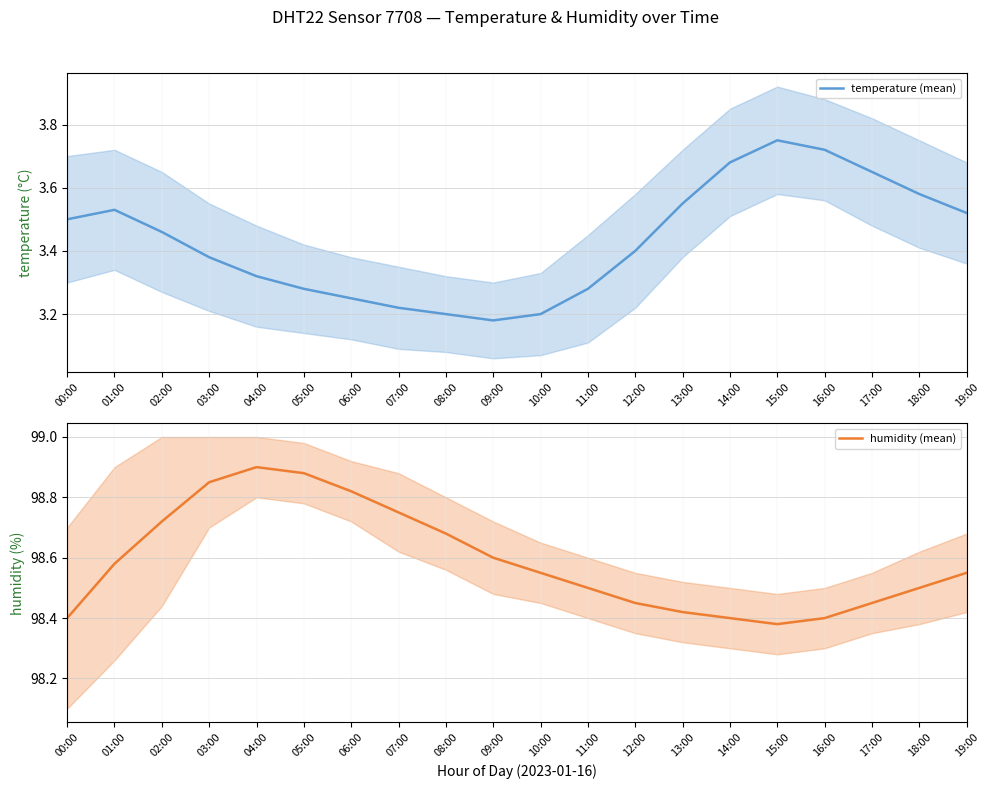

At which label is temperature (mean) closest to 3?

09:00